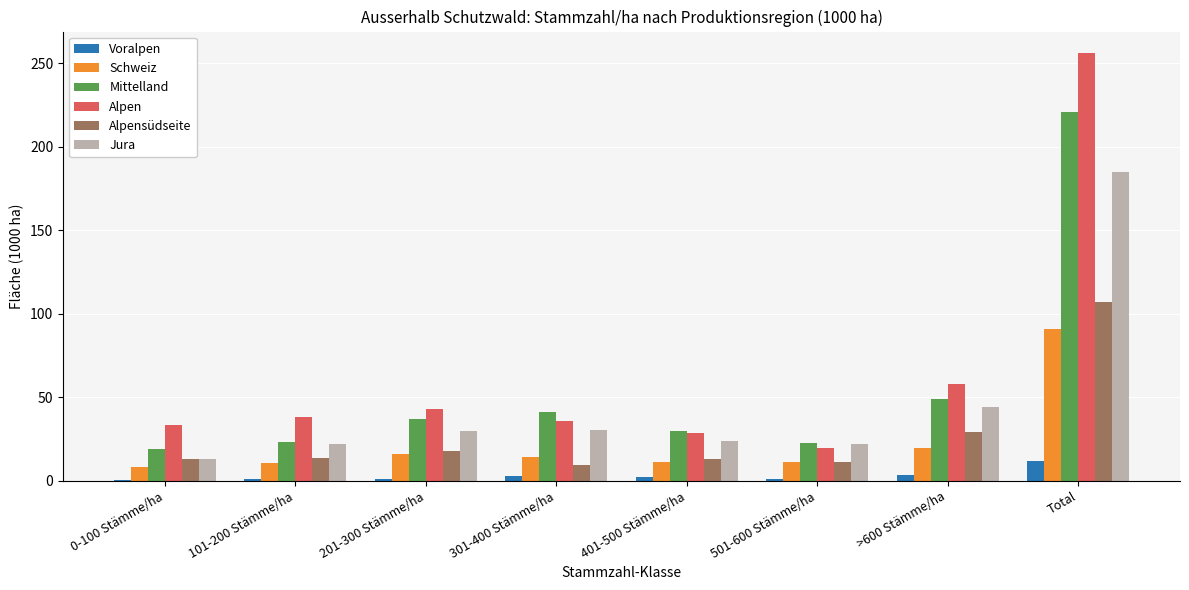

At which category is the sum across all series the highest?

Total